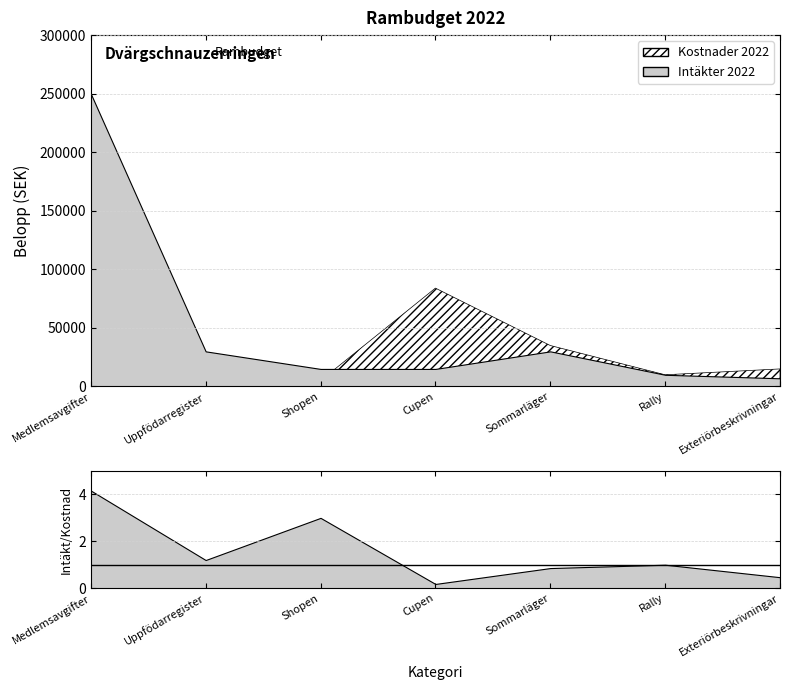

How many values in the Kostnader 2022 series exceed 25000?

3